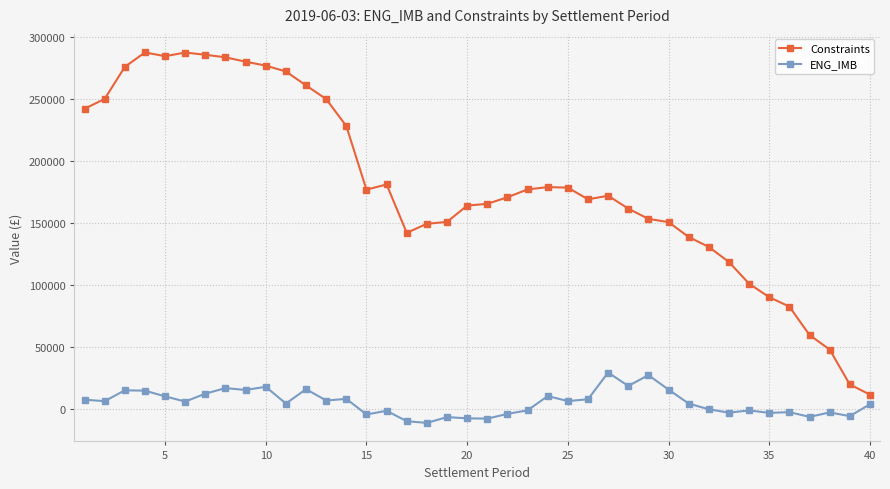

Rank the series by their maximum value, from lowest to highest.

ENG_IMB, Constraints